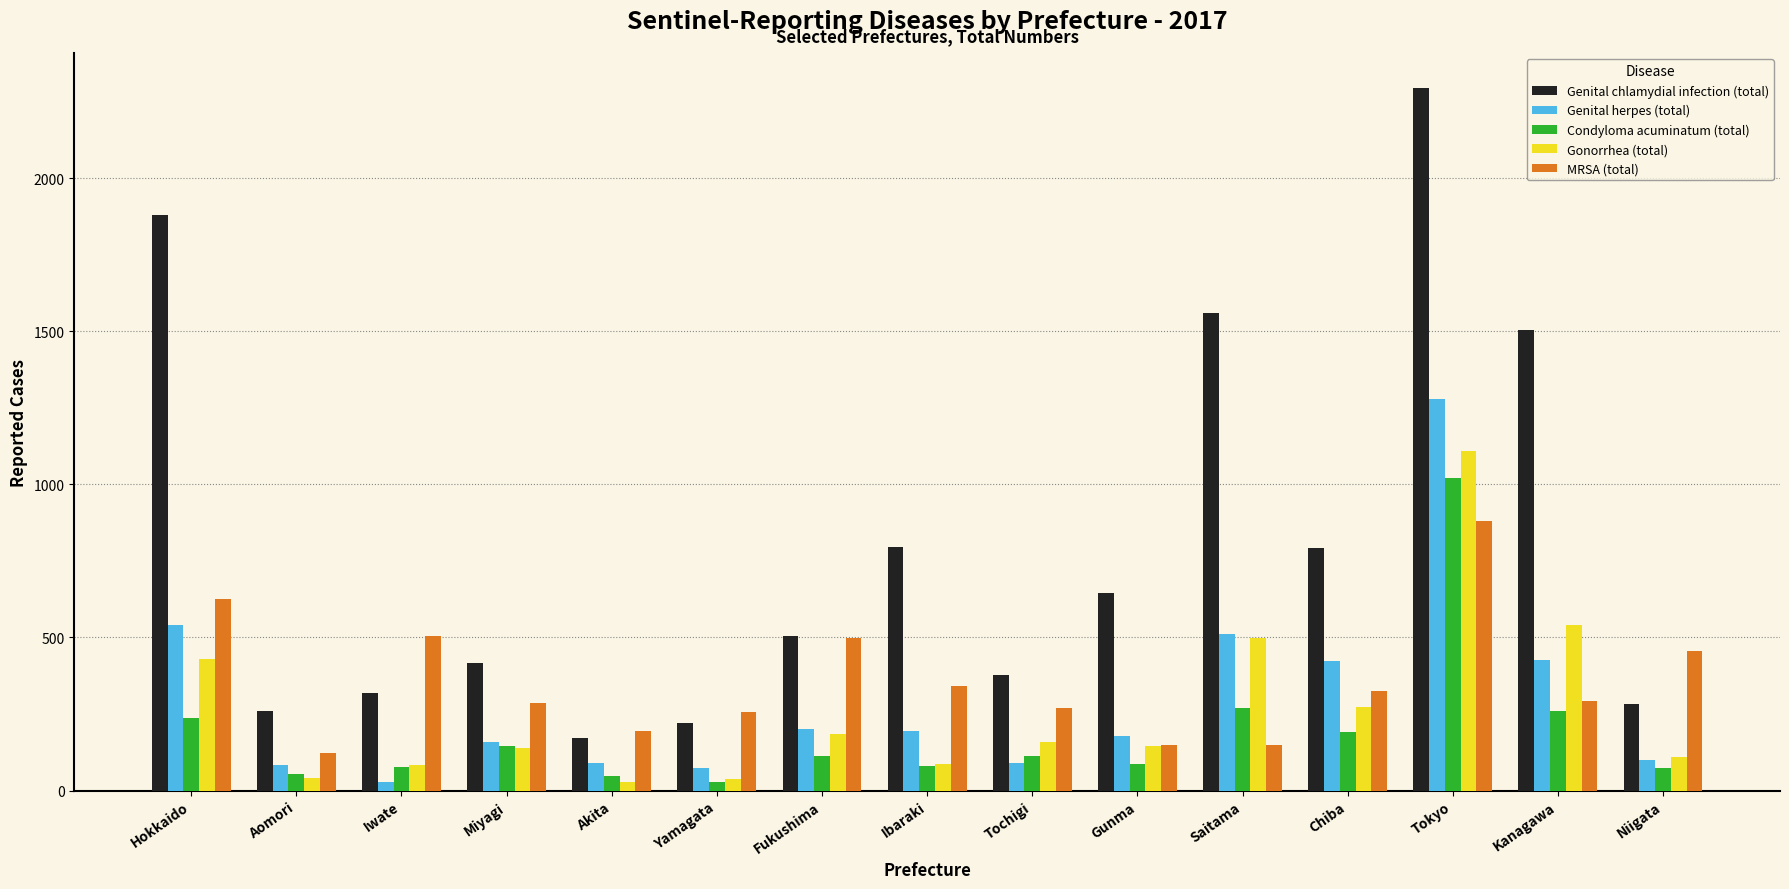

What is the total value across all series at Iwate?

1012